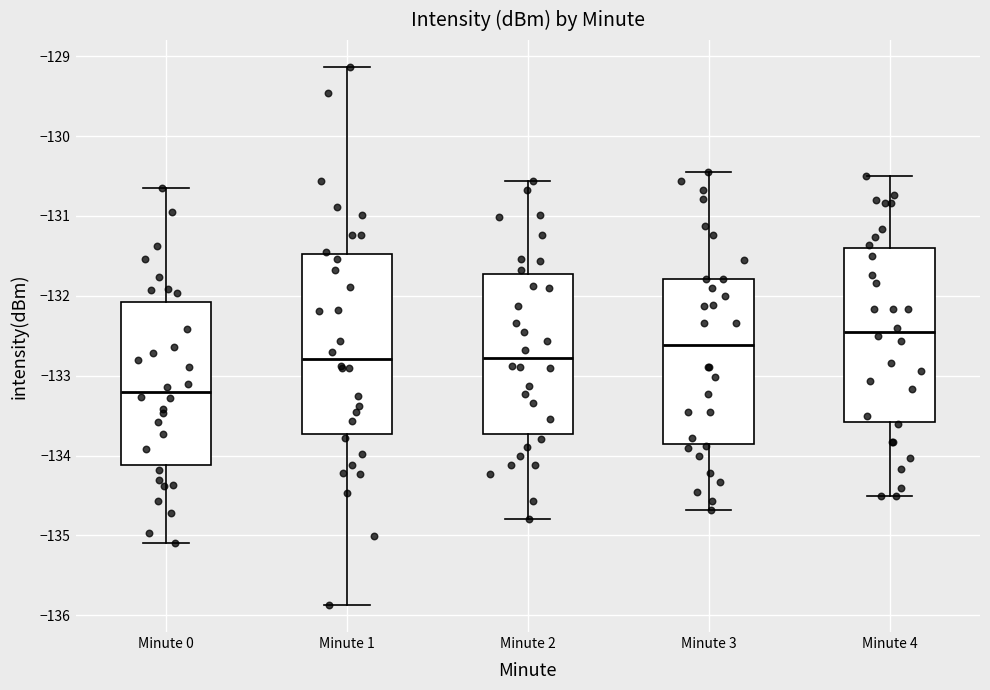

Reading left to right, read every box against the y-axis: the position of its median line, the range the box covers, and the ends of its whiskers. The values are not printed on the chart, so give them approximately, as read against the axis.

Minute 0: median -133.2, box -134.1 to -132.1, whiskers -135.1 to -130.6
Minute 1: median -132.8, box -133.7 to -131.5, whiskers -135.9 to -129.1
Minute 2: median -132.8, box -133.7 to -131.7, whiskers -134.8 to -130.6
Minute 3: median -132.6, box -133.9 to -131.8, whiskers -134.7 to -130.4
Minute 4: median -132.5, box -133.6 to -131.4, whiskers -134.5 to -130.5